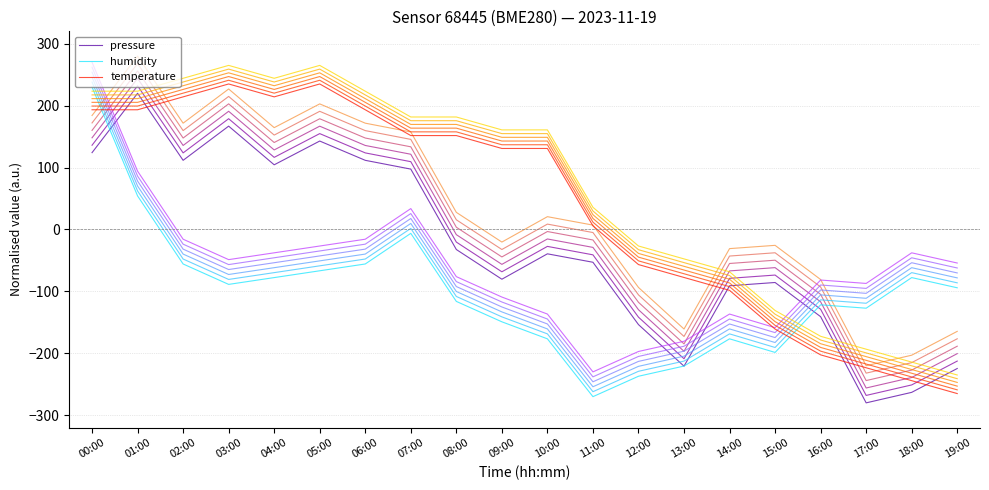

The humidity series shows -176.6 at 14:00. True or false?

True